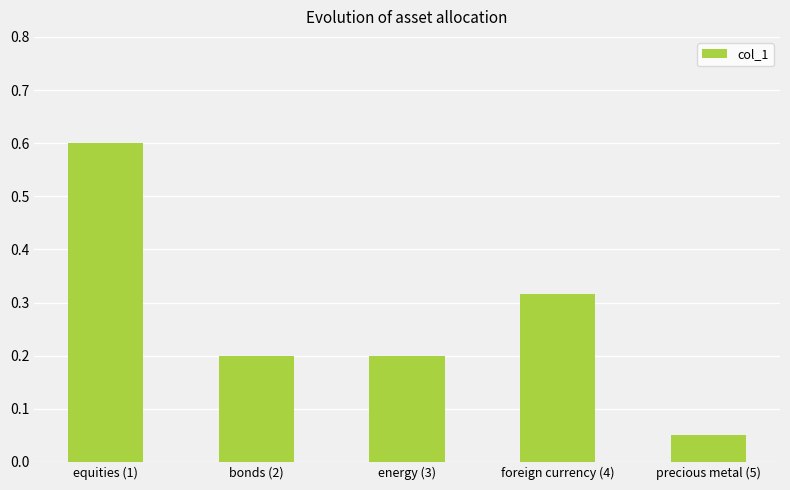

What is the maximum value shown in the chart?

0.6